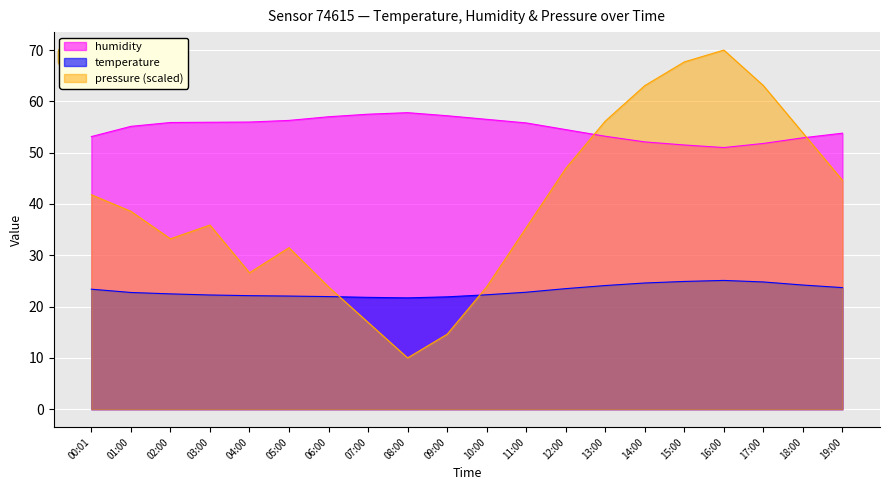

How many values in the humidity series are below 55?

9